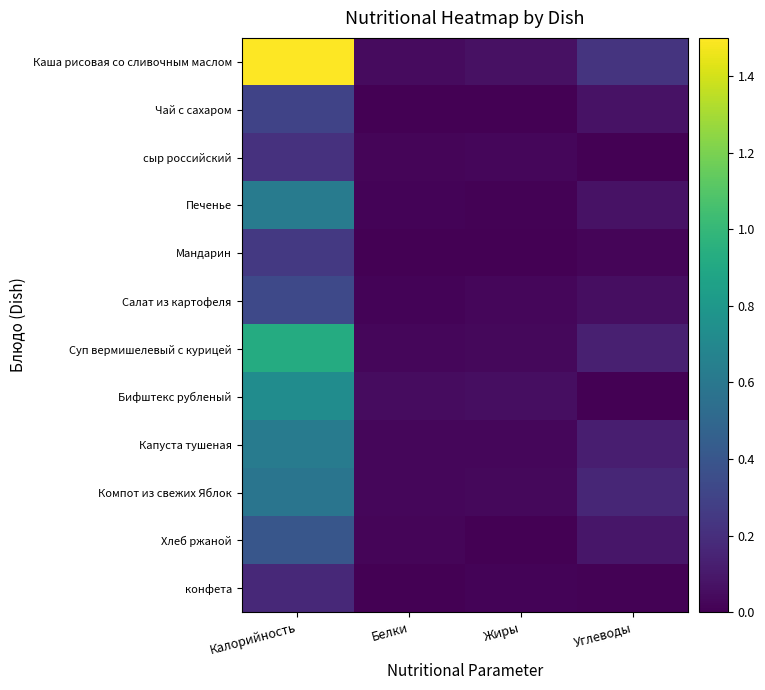

Which series changed the most between Калорийность and Жиры?

Каша рисовая со сливочным маслом